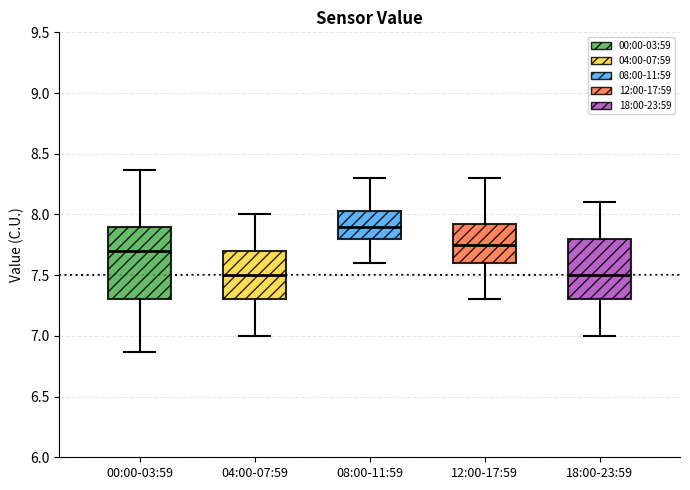

Which box is the tallest, from its lower edge to its upper edge?

00:00-03:59